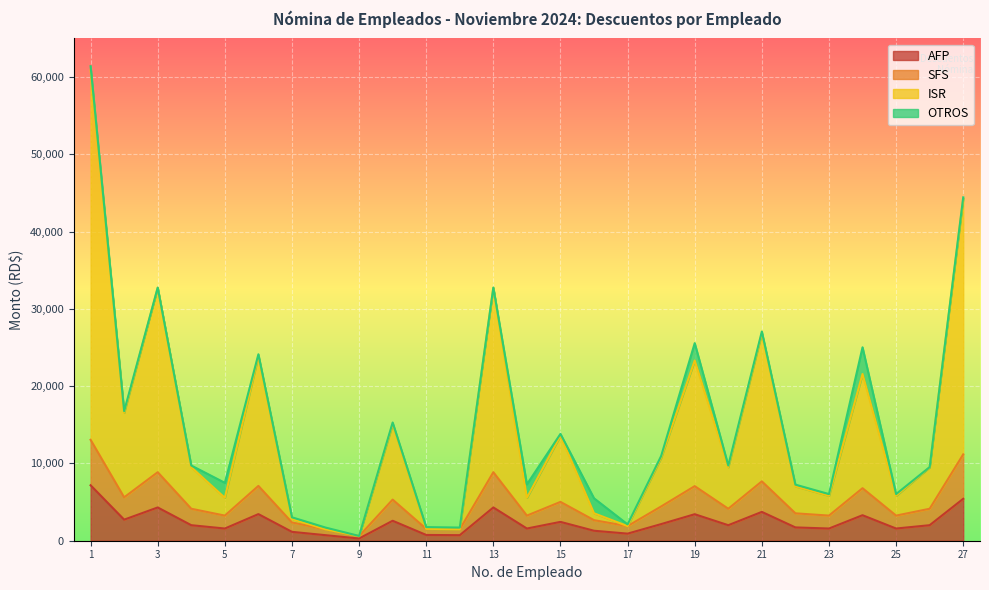

What is the difference between the second highest and second lowest values in the ISR series?

42732.8